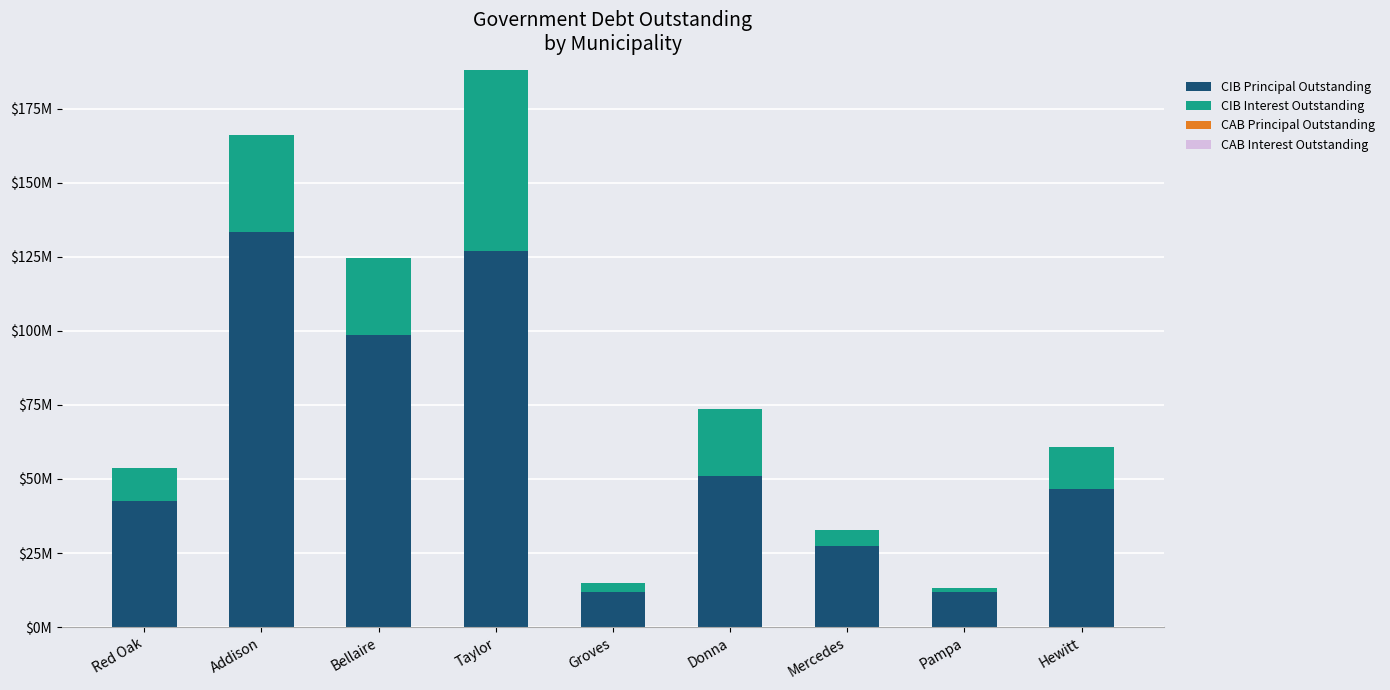

Which series has the largest range (max minus min)?

CIB Principal Outstanding